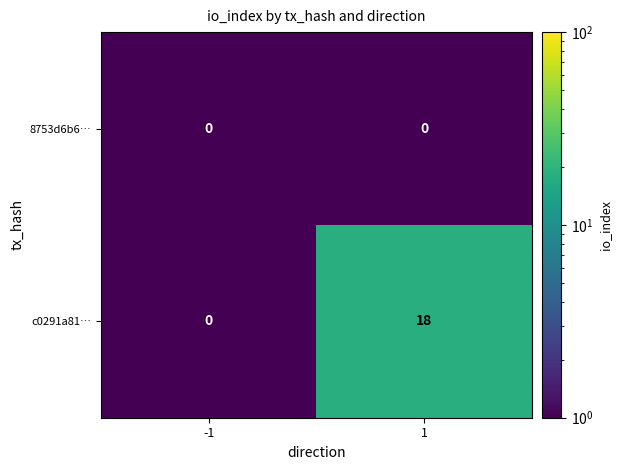

What is the difference between the maximum and minimum values in the c0291a81… series?

18